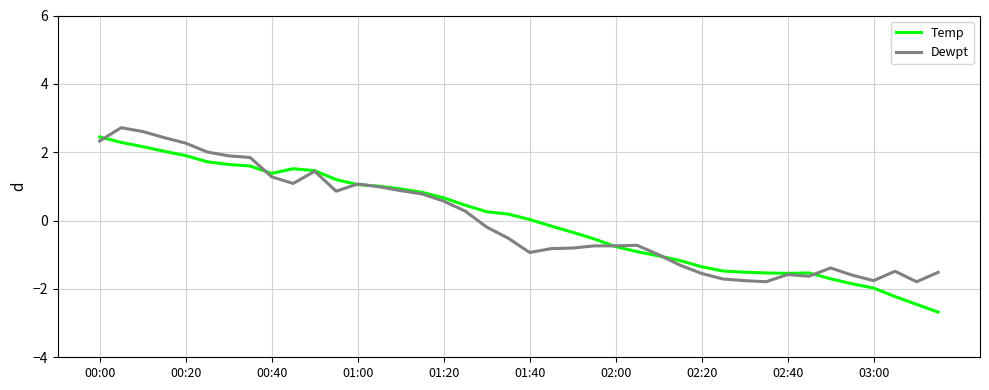

True or false: Temp has a value of 1.1 at 01:00.

True